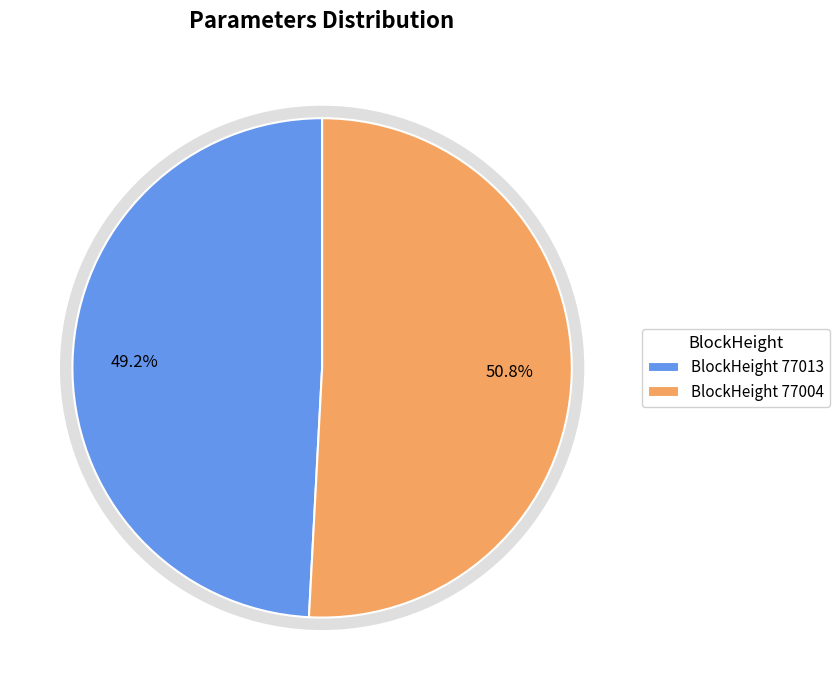

How many slices are in this pie chart?

2